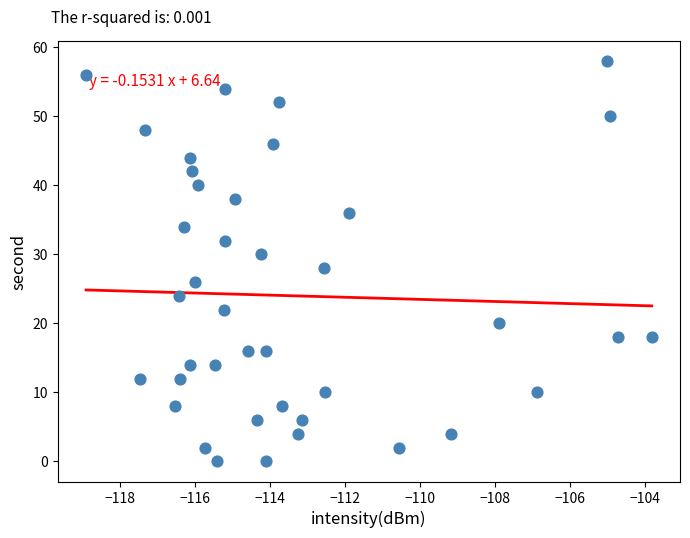

What is the range of Y values (max minus min)?

58